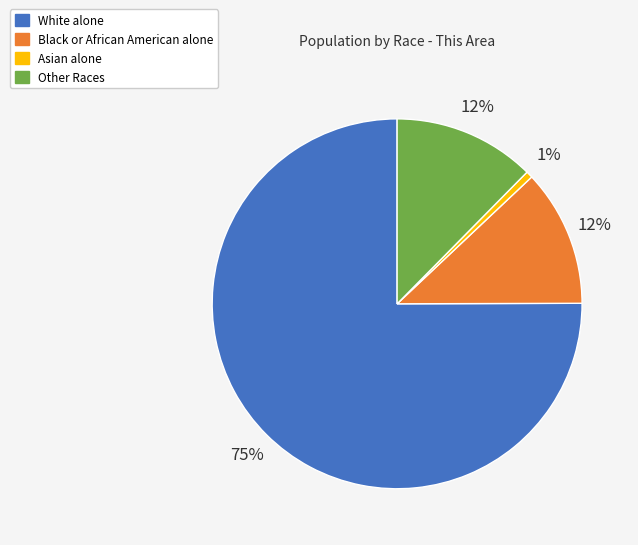

Which has a higher value, Asian alone or White alone?

White alone